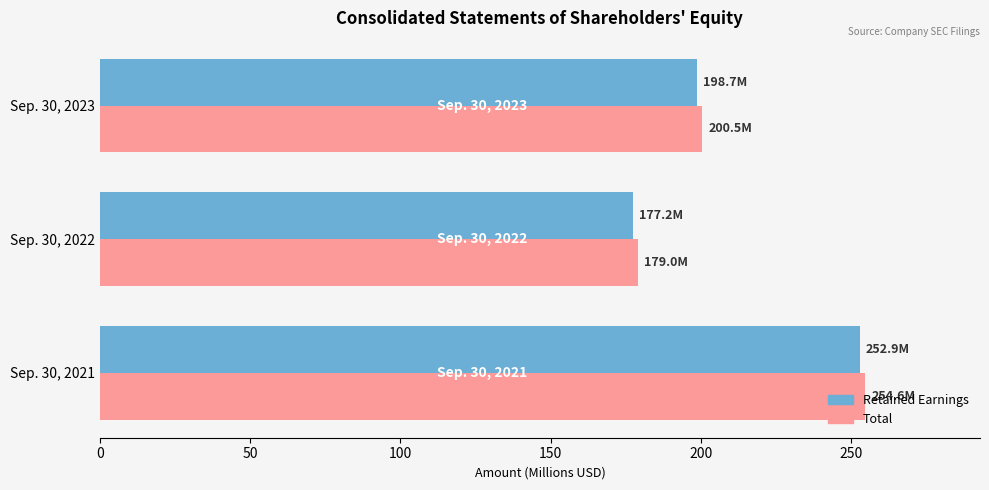

Rank the categories by Total value from highest to lowest.

Sep. 30, 2021, Sep. 30, 2023, Sep. 30, 2022